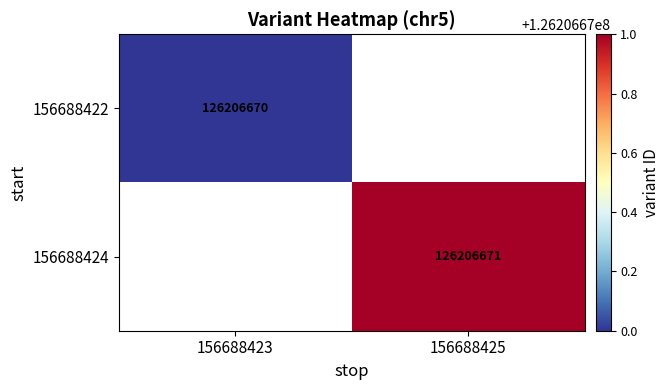

What is the maximum value shown in the chart?

126206671